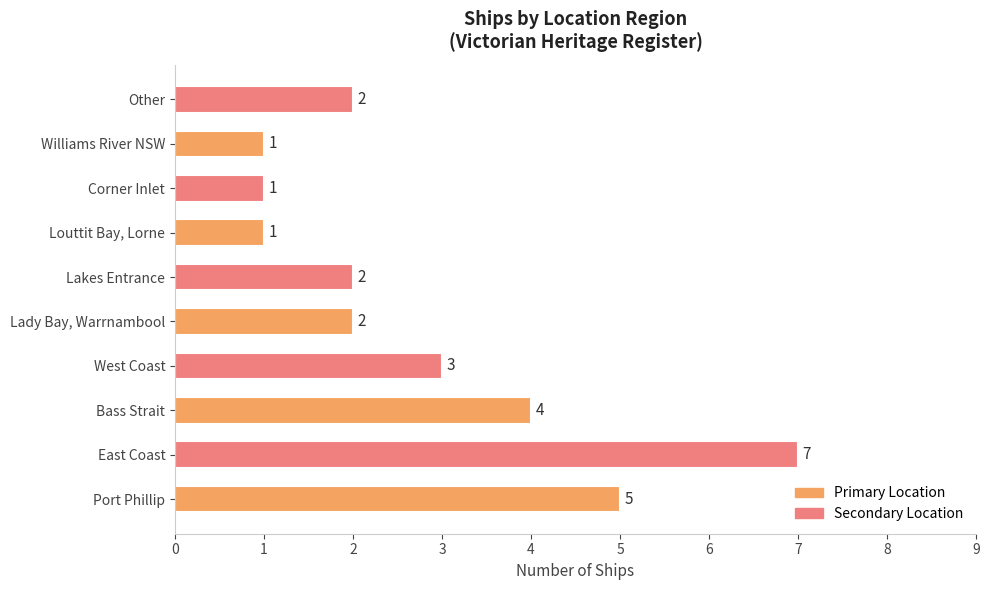

At which category does the chart reach its peak across all series?

East Coast